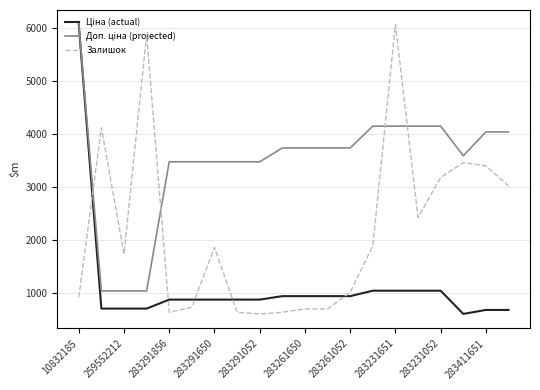

What is the sum of all Доп. ціна (projected) values?

69700.9